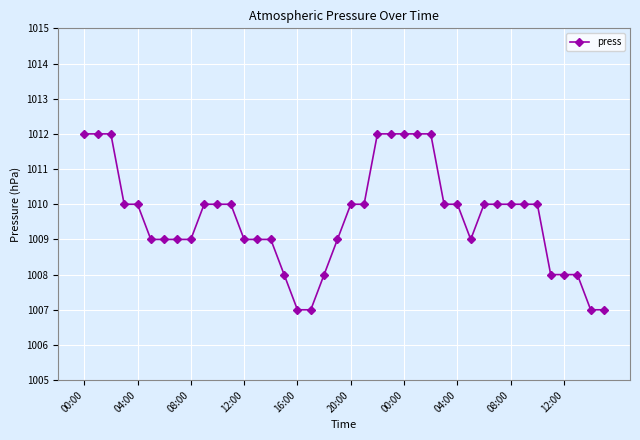

How many data points does each series have?

40